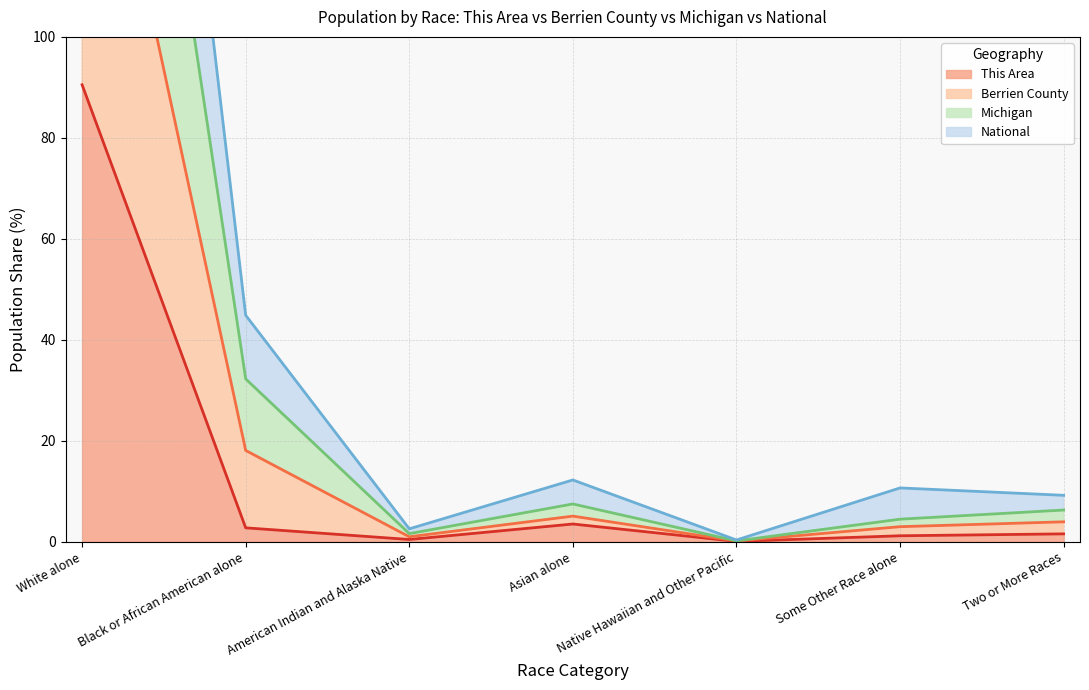

Count the number of categories in the chart.

7